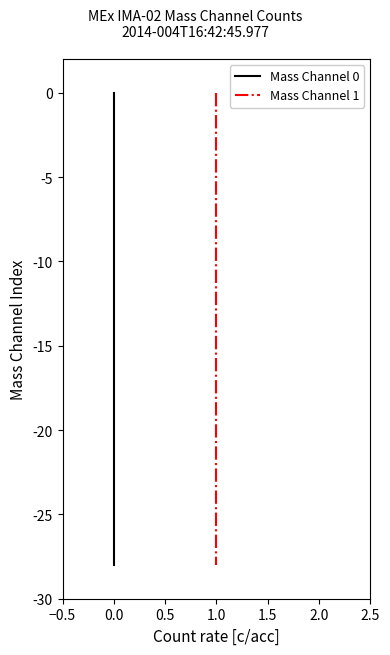

True or false: Mass Channel 0 and Mass Channel 1 cross at least once.

False